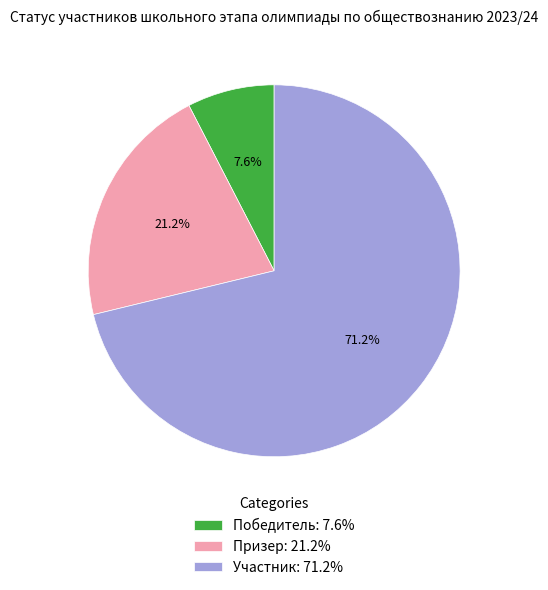

Between Призер: 21.2% and Участник: 71.2%, which is larger?

Участник: 71.2%